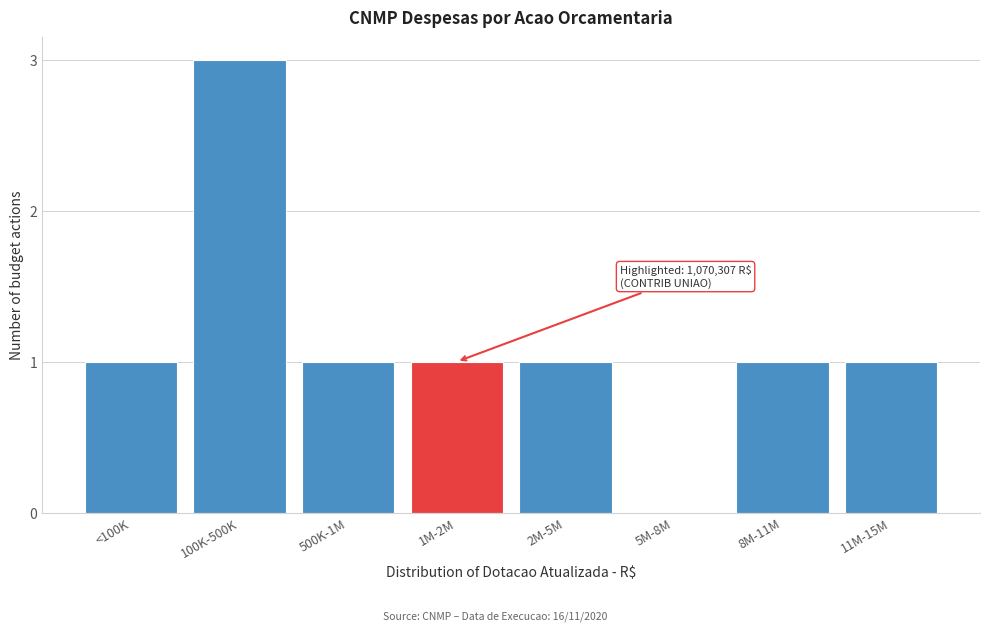

Reading left to right, extract all data points from this chart.

<100K=1	100K-500K=3	500K-1M=1	1M-2M=1	2M-5M=1	5M-8M=0	8M-11M=1	11M-15M=1